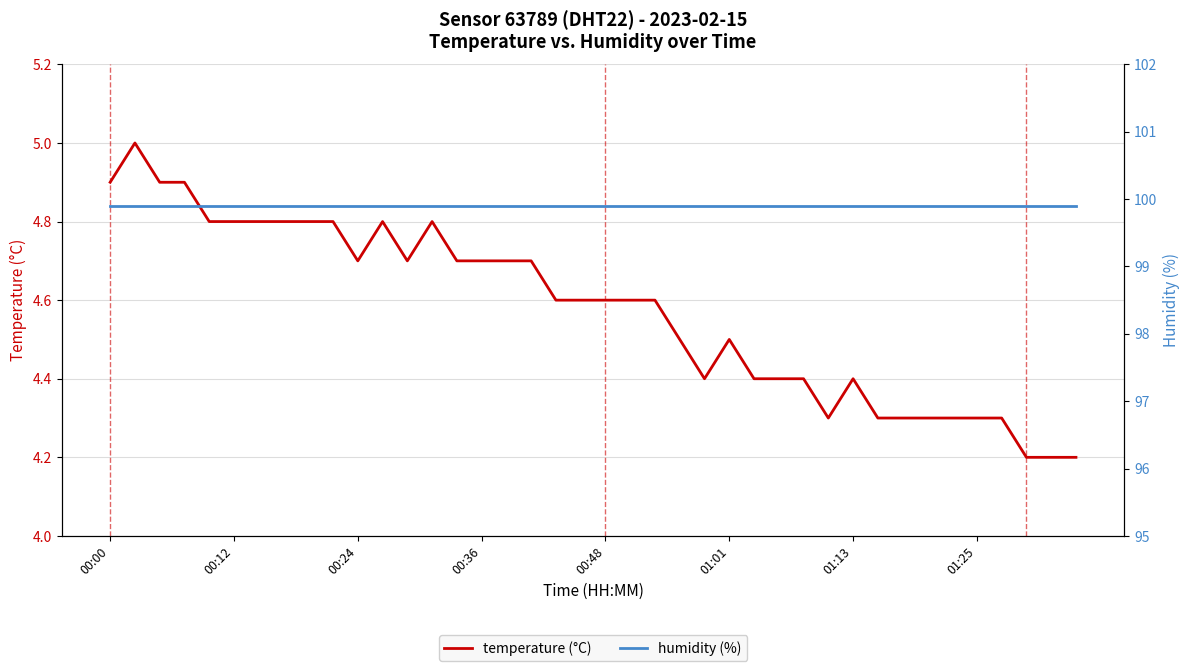

What are all the series names shown in the legend?

temperature (°C), humidity (%)